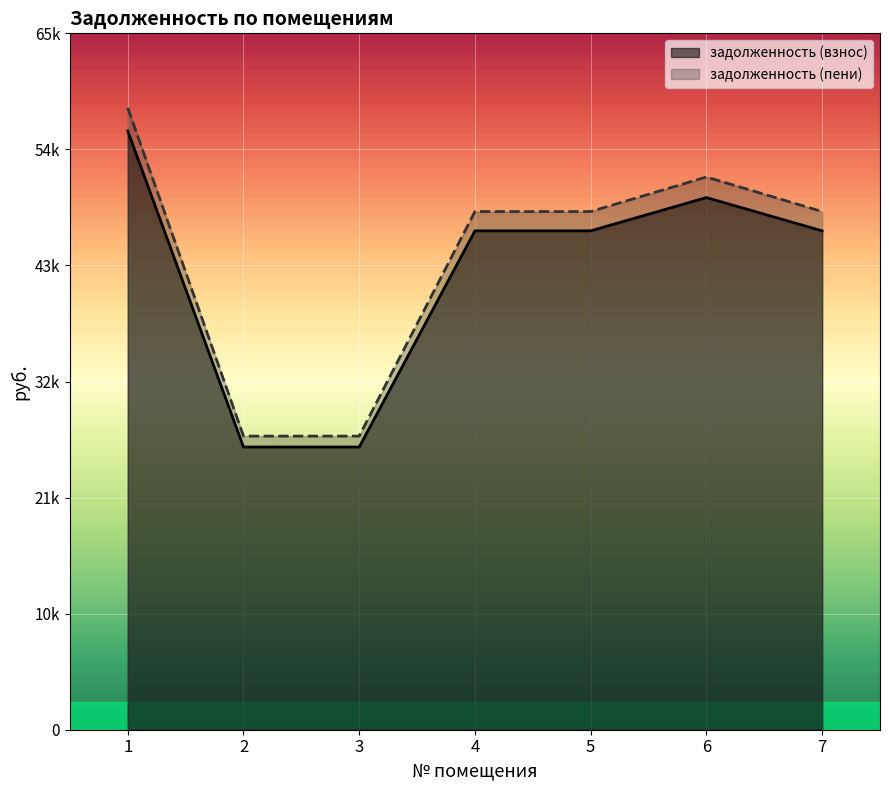

What is the highest value of the задолженность (пени) series?

58039.2